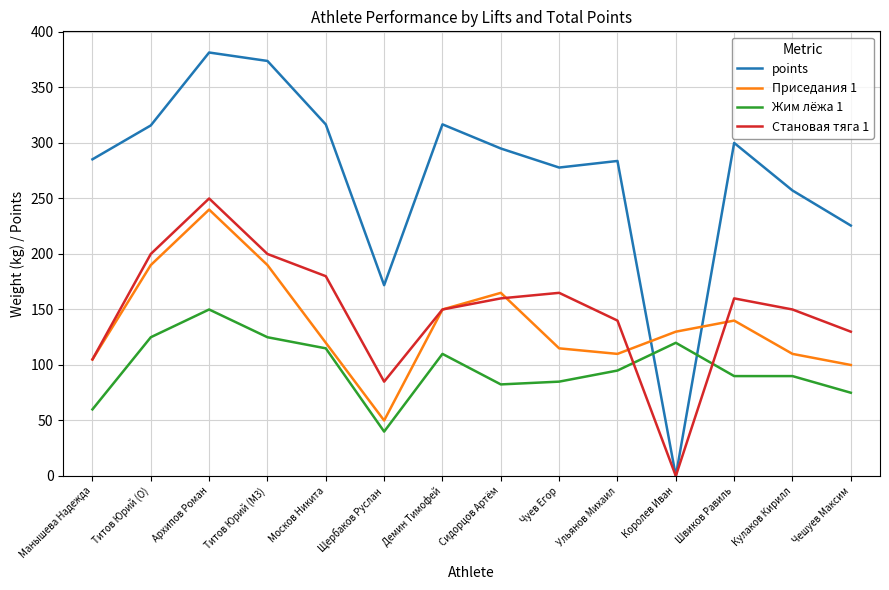

At how many categories does at least one series exceed 357?

2